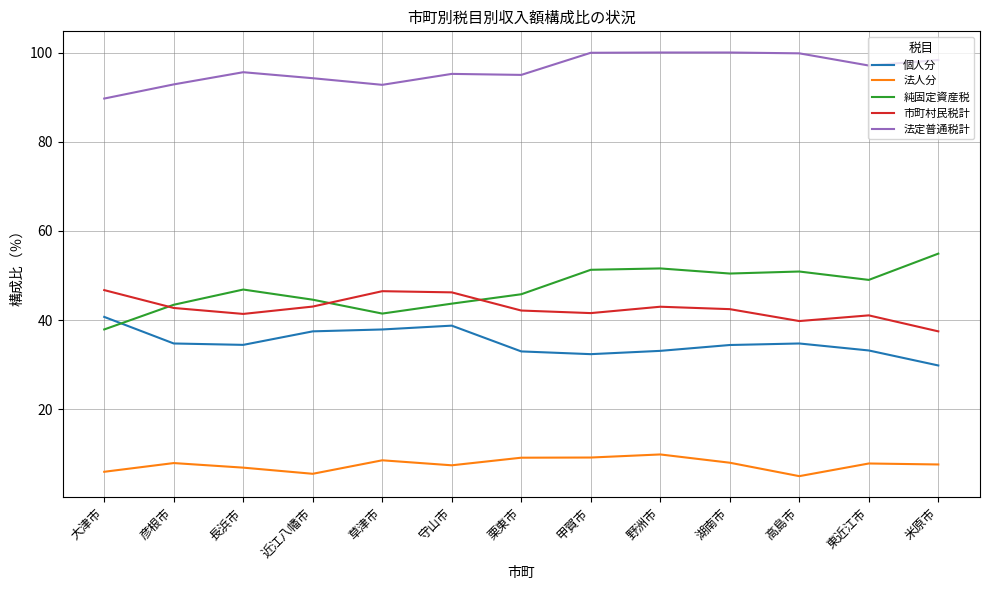

Which series has the largest total across all categories?

法定普通税計